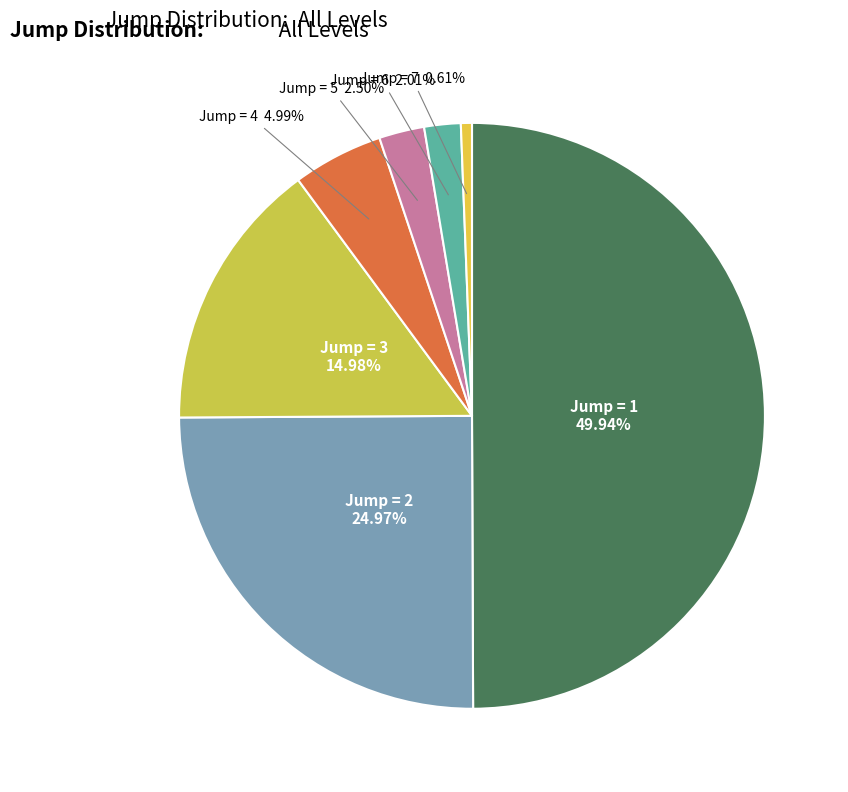

Which category has the smallest portion of the pie?

7